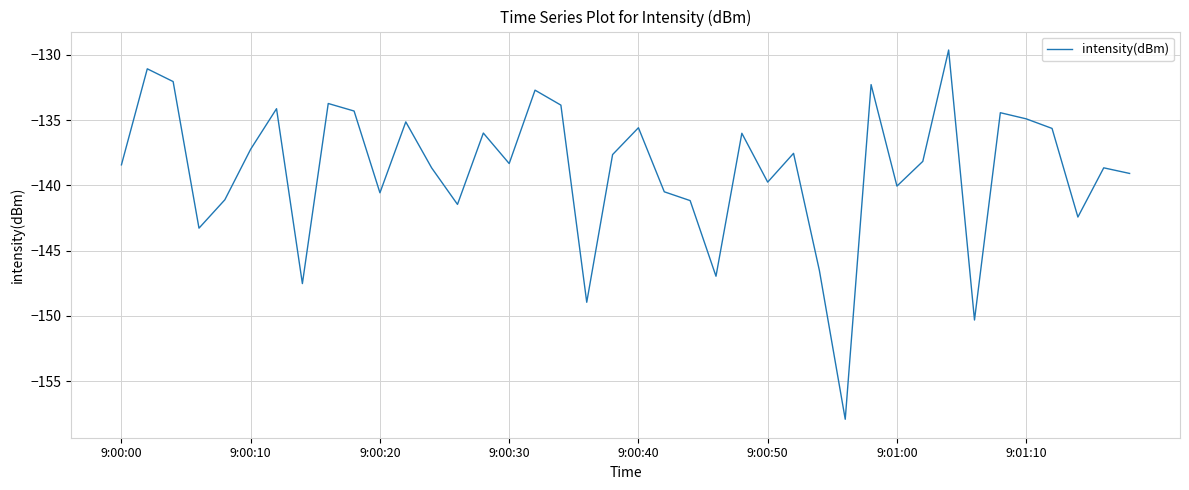

What is the difference between the maximum and minimum values?

28.3